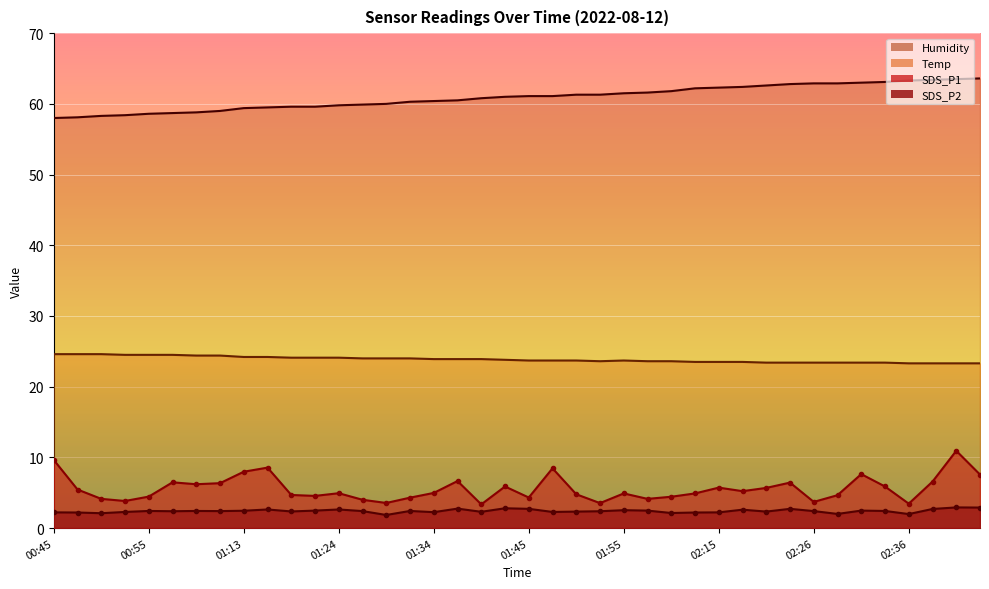

Reading left to right, what are all the values shown in this chart?

SDS_P1: 00:45=9.6	00:47=5.5	00:50=4.1	00:52=3.8	00:55=4.5	00:57=6.5	01:00=6.2	01:02=6.3	01:13=8.0	01:16=8.6	01:18=4.7	01:21=4.5	01:24=4.9	01:27=4.0	01:29=3.5	01:32=4.3	01:34=5.0	01:37=6.7	01:39=3.4	01:42=5.9	01:45=4.3	01:48=8.4	01:50=4.8	01:53=3.5	01:55=4.9	01:58=4.1	02:01=4.4	02:13=4.9	02:15=5.7	02:18=5.2	02:21=5.7	02:23=6.4	02:26=3.7	02:28=4.7	02:31=7.6	02:33=5.9	02:36=3.5	02:38=6.6	02:41=10.9	02:43=7.6
SDS_P2: 00:45=2.2	00:47=2.2	00:50=2.1	00:52=2.3	00:55=2.4	00:57=2.4	01:00=2.4	01:02=2.4	01:13=2.5	01:16=2.6	01:18=2.4	01:21=2.5	01:24=2.6	01:27=2.4	01:29=1.9	01:32=2.4	01:34=2.2	01:37=2.8	01:39=2.3	01:42=2.8	01:45=2.7	01:48=2.3	01:50=2.3	01:53=2.4	01:55=2.5	01:58=2.5	02:01=2.1	02:13=2.2	02:15=2.2	02:18=2.6	02:21=2.3	02:23=2.7	02:26=2.4	02:28=2.0	02:31=2.5	02:33=2.4	02:36=2.0	02:38=2.7	02:41=2.9	02:43=2.9
Temp: 00:45=24.6	00:47=24.6	00:50=24.6	00:52=24.5	00:55=24.5	00:57=24.5	01:00=24.4	01:02=24.4	01:13=24.2	01:16=24.2	01:18=24.1	01:21=24.1	01:24=24.1	01:27=24.0	01:29=24.0	01:32=24.0	01:34=23.9	01:37=23.9	01:39=23.9	01:42=23.8	01:45=23.7	01:48=23.7	01:50=23.7	01:53=23.6	01:55=23.7	01:58=23.6	02:01=23.6	02:13=23.5	02:15=23.5	02:18=23.5	02:21=23.4	02:23=23.4	02:26=23.4	02:28=23.4	02:31=23.4	02:33=23.4	02:36=23.3	02:38=23.3	02:41=23.3	02:43=23.3
Humidity: 00:45=58.0	00:47=58.1	00:50=58.3	00:52=58.4	00:55=58.6	00:57=58.7	01:00=58.8	01:02=59.0	01:13=59.4	01:16=59.5	01:18=59.6	01:21=59.6	01:24=59.8	01:27=59.9	01:29=60.0	01:32=60.3	01:34=60.4	01:37=60.5	01:39=60.8	01:42=61.0	01:45=61.1	01:48=61.1	01:50=61.3	01:53=61.3	01:55=61.5	01:58=61.6	02:01=61.8	02:13=62.2	02:15=62.3	02:18=62.4	02:21=62.6	02:23=62.8	02:26=62.9	02:28=62.9	02:31=63.0	02:33=63.1	02:36=63.3	02:38=63.4	02:41=63.5	02:43=63.6